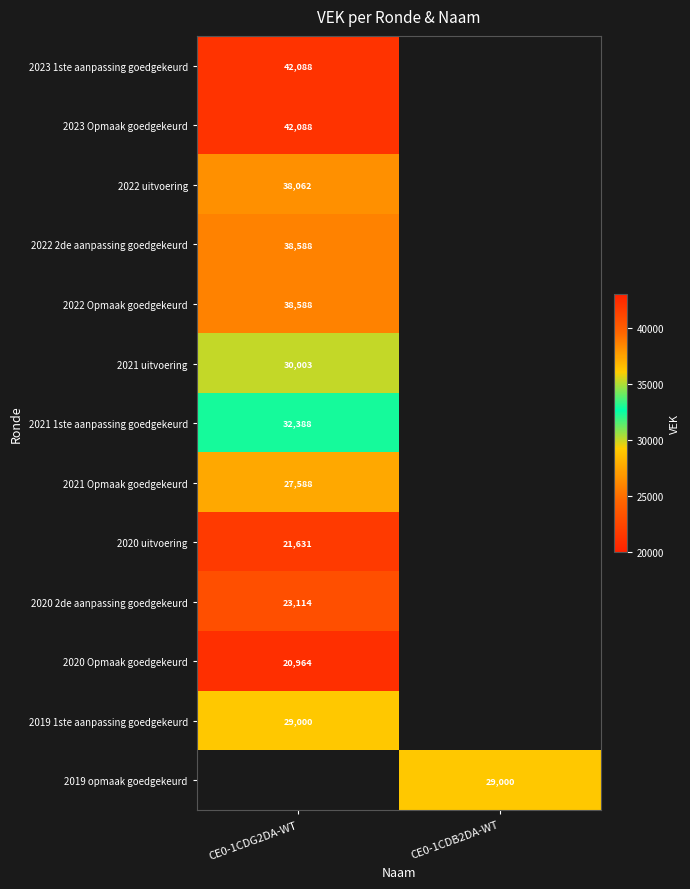

How many categories are shown in the chart?

2